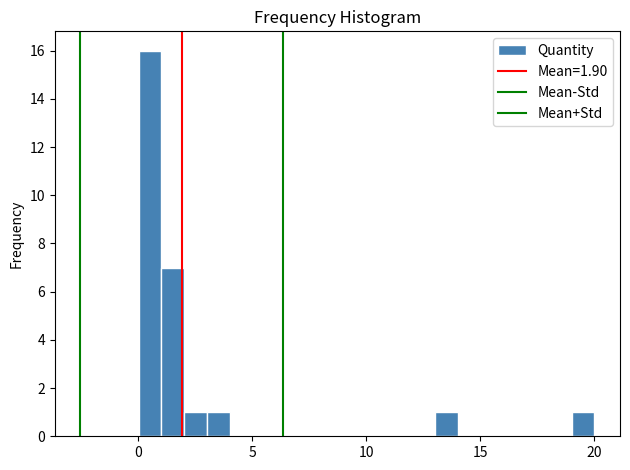

Around what value on the x-axis is the tallest bar? Give the approximate position of its centre, as read against the axis.

0.5